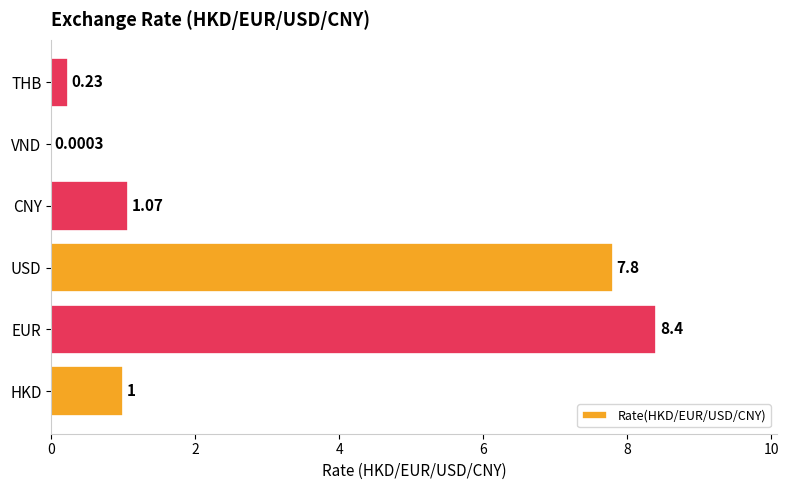

Between VND and THB, which is larger?

THB